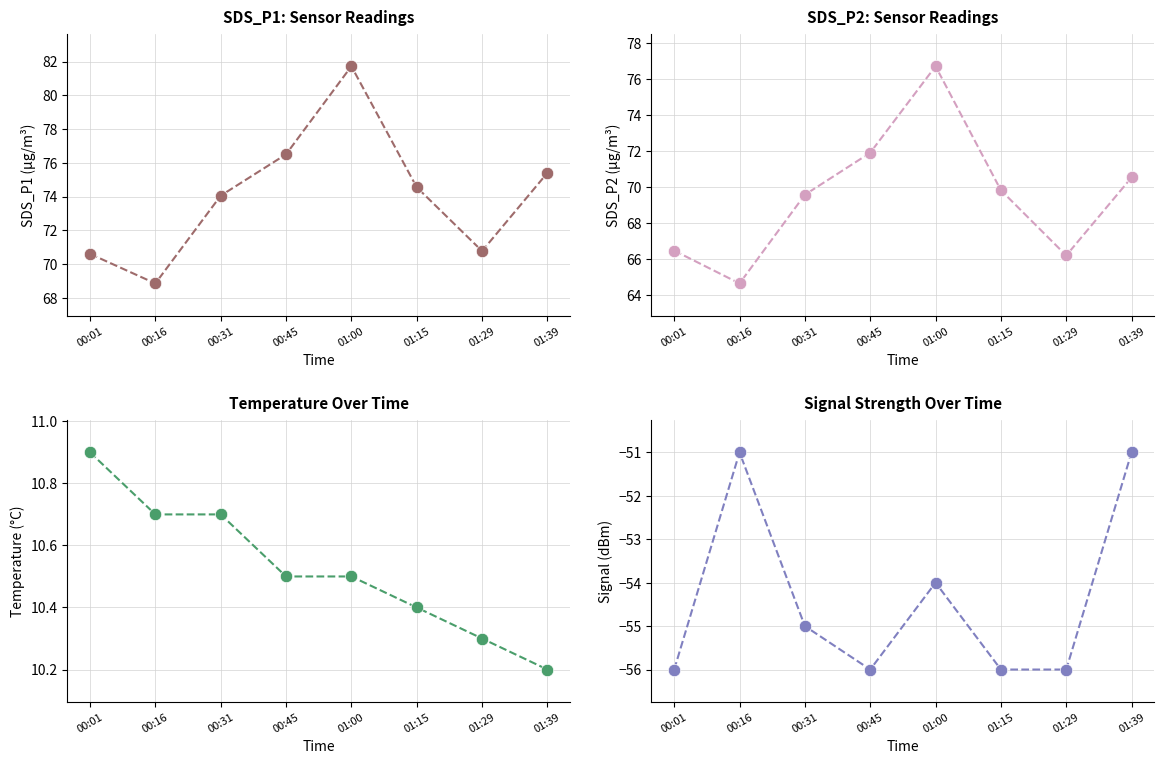

Which series reaches the minimum Y coordinate?

Signal